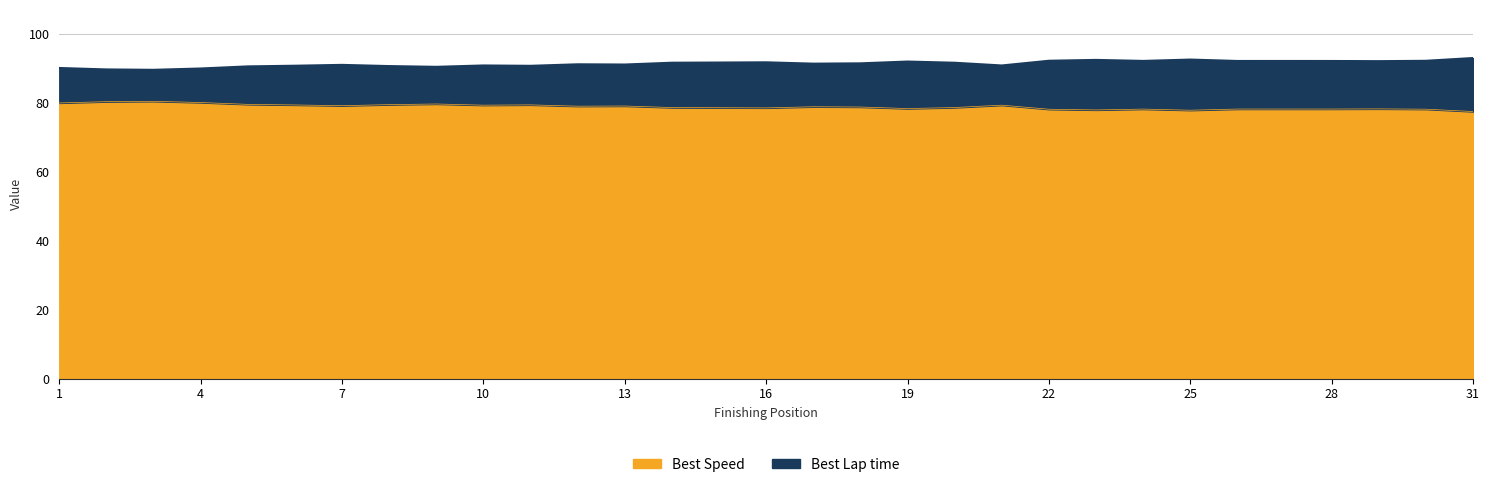

How many lines are shown in the chart?

2